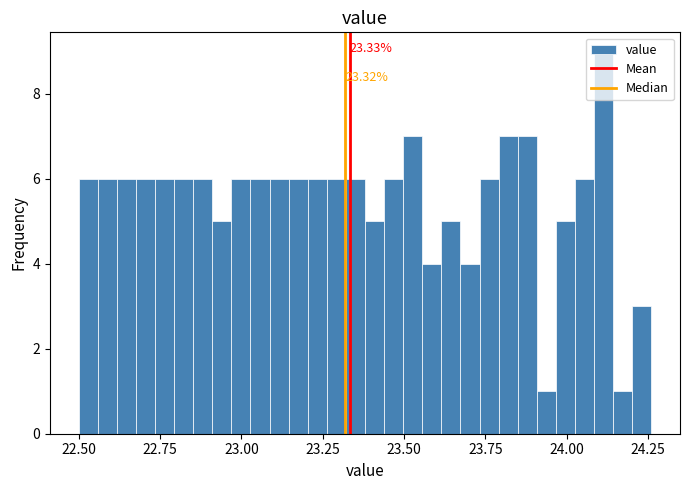

Read against the x-axis, roughly where is the centre of the tallest bar?

24.10